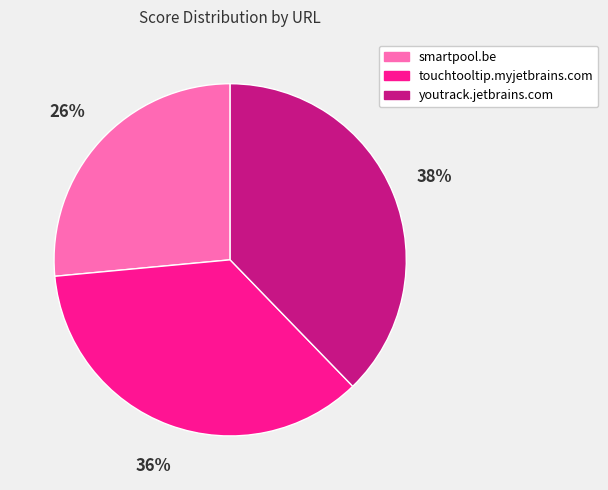

Does touchtooltip.myjetbrains.com account for over 50% of the chart?

No